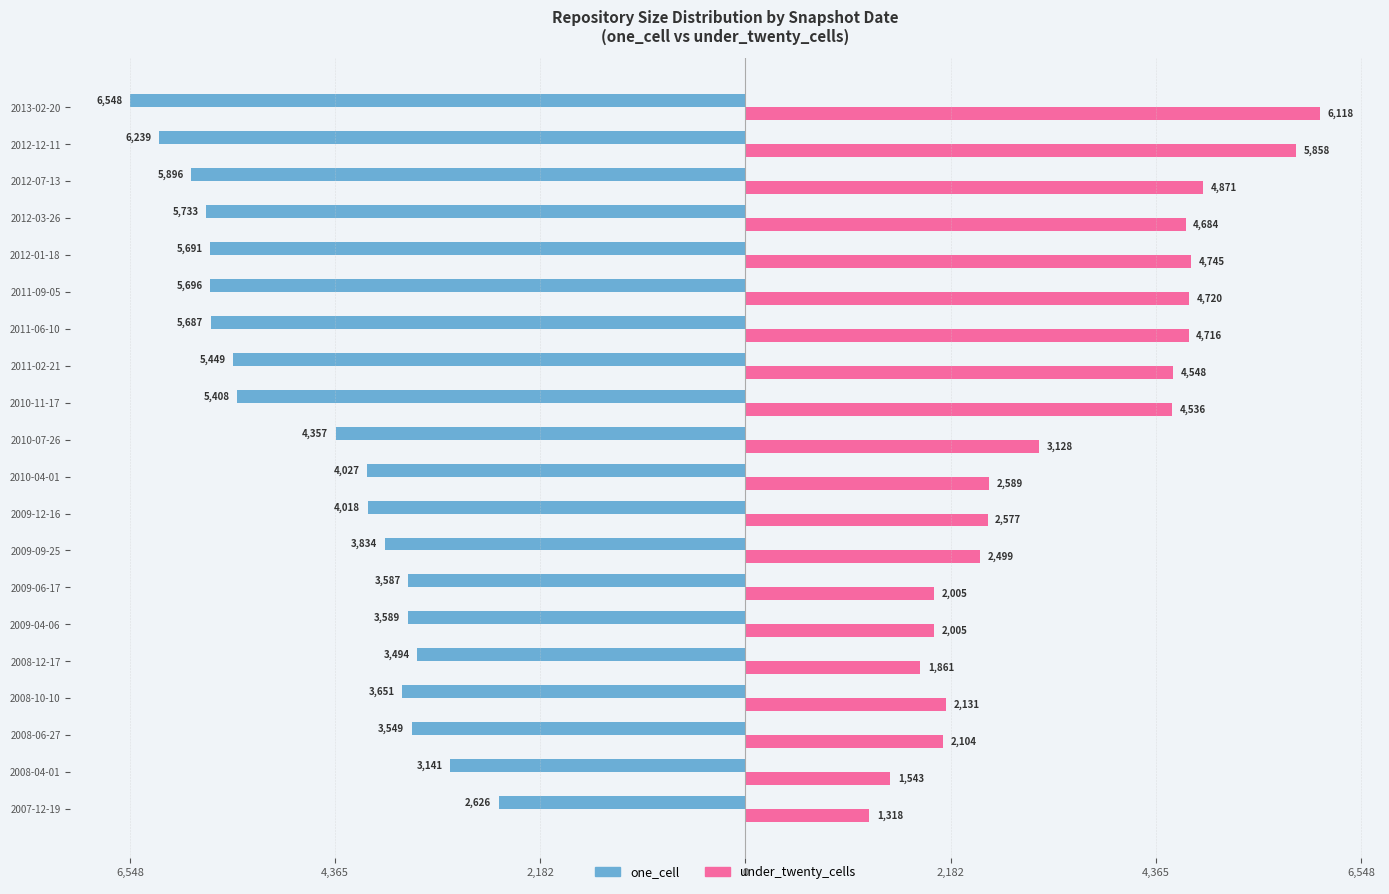

What are all the series names shown in the legend?

one_cell, under_twenty_cells